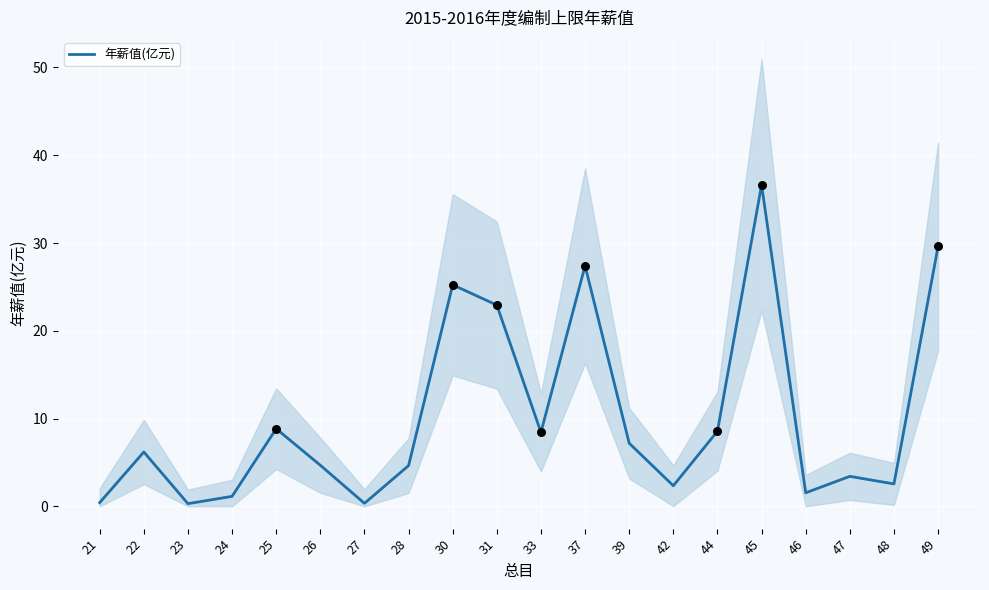

What is the ratio of the value at 21 to the value at 47?

0.1